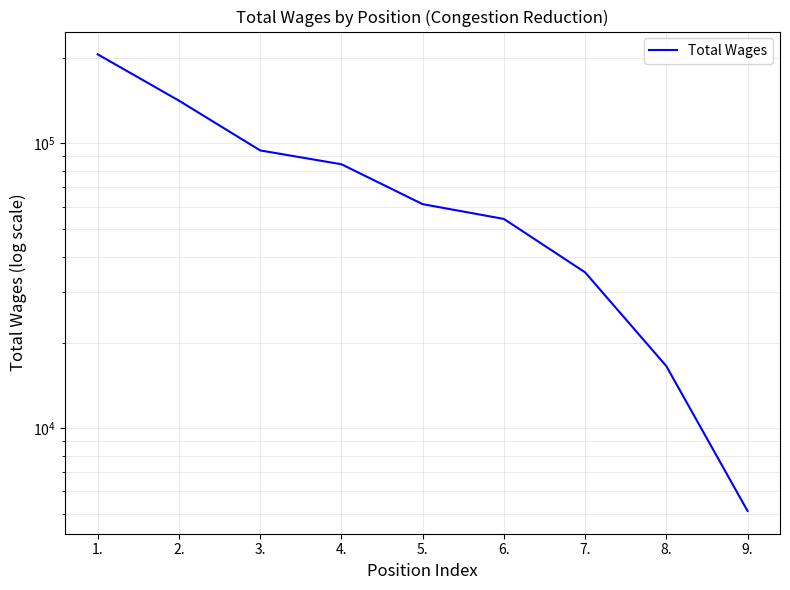

What is the greatest value displayed?

205248